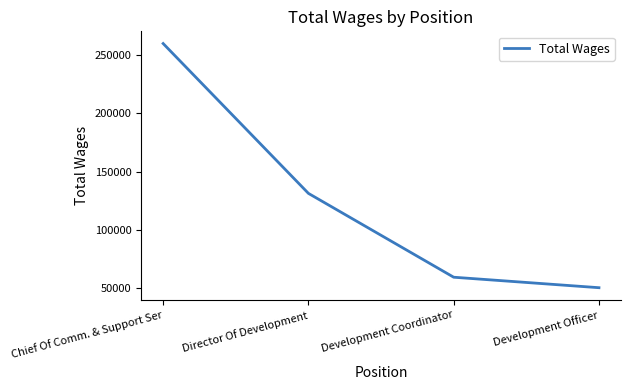

Is it true that the value at Development Coordinator is 59239?

True